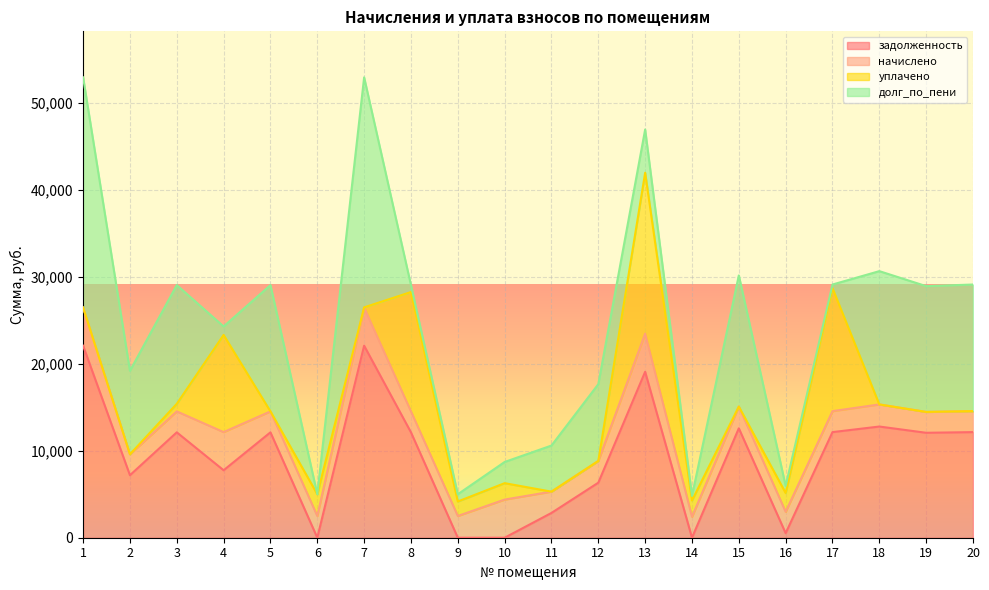

Reading left to right, transcribe all the data shown in this chart.

задолженность: 22084.8	7189.2	12121.0	7760.0	12121.0	1.7	22084.8	12121.0	0.0	0.0	2851.2	6329.6	19084.8	0.1	12583.2	520.6	12146.6	12788.6	12069.6	12146.6
начислено: 4388.6	2408.6	2408.6	4388.6	2408.6	2500.5	4388.6	2408.6	2500.5	4388.6	2449.4	2500.5	4388.6	2408.6	2500.5	2459.6	2413.7	2541.3	2398.4	2413.7
уплачено: 0.0	0.0	871.9	11175.2	0.0	2499.0	20.0	13726.7	1667.0	1885.8	0.0	0.0	18503.0	1873.2	0.0	2160.4	14150.6	0.0	0.0	0.0
долг_по_пени: 26473.4	9597.8	13657.7	973.3	14529.5	3.2	26453.4	802.9	830.5	2438.1	5300.6	8830.1	4970.4	535.5	15083.7	819.7	409.7	15330.0	14468.0	14560.4